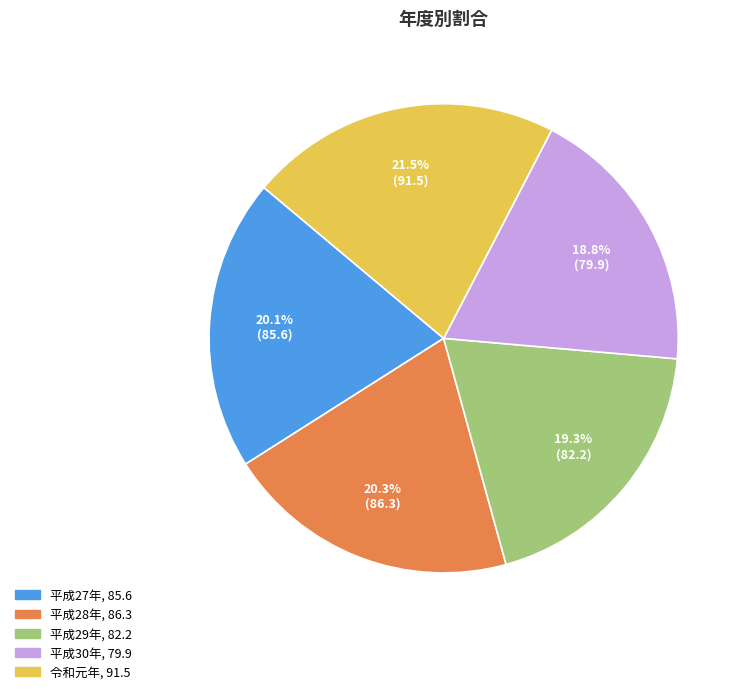

To the nearest percent, what is the difference between the 平成30年 and 平成28年 slice percentages?

2%